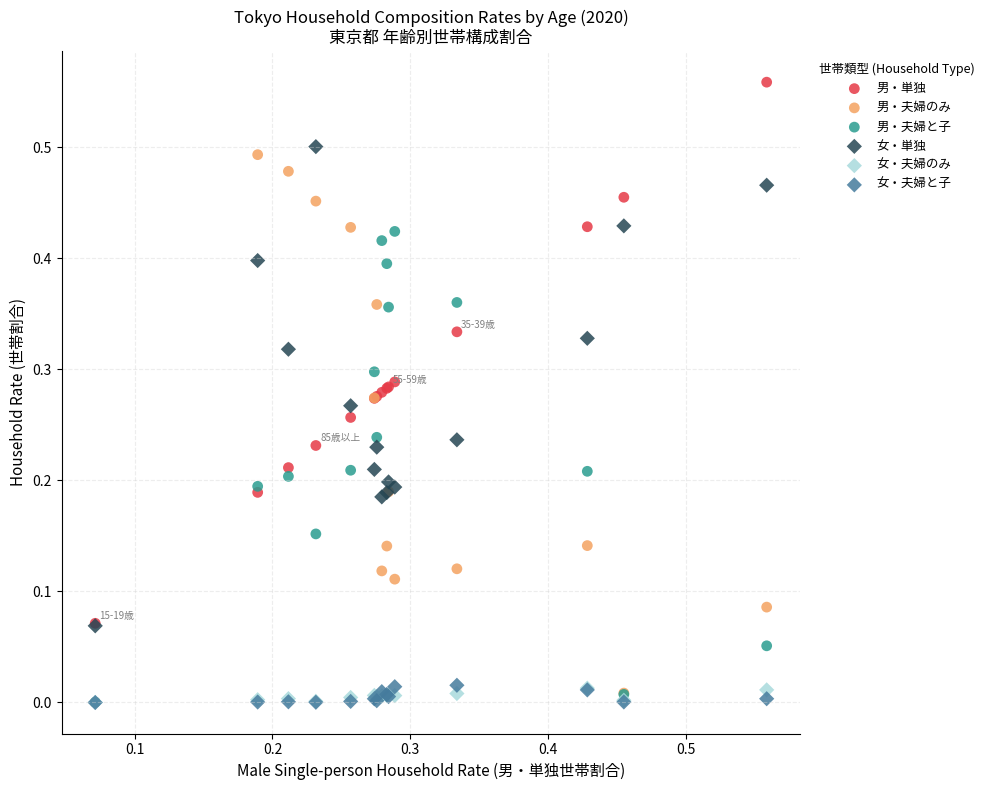

What are all the series names shown in the legend?

男・単独, 男・夫婦のみ, 男・夫婦と子, 女・単独, 女・夫婦のみ, 女・夫婦と子